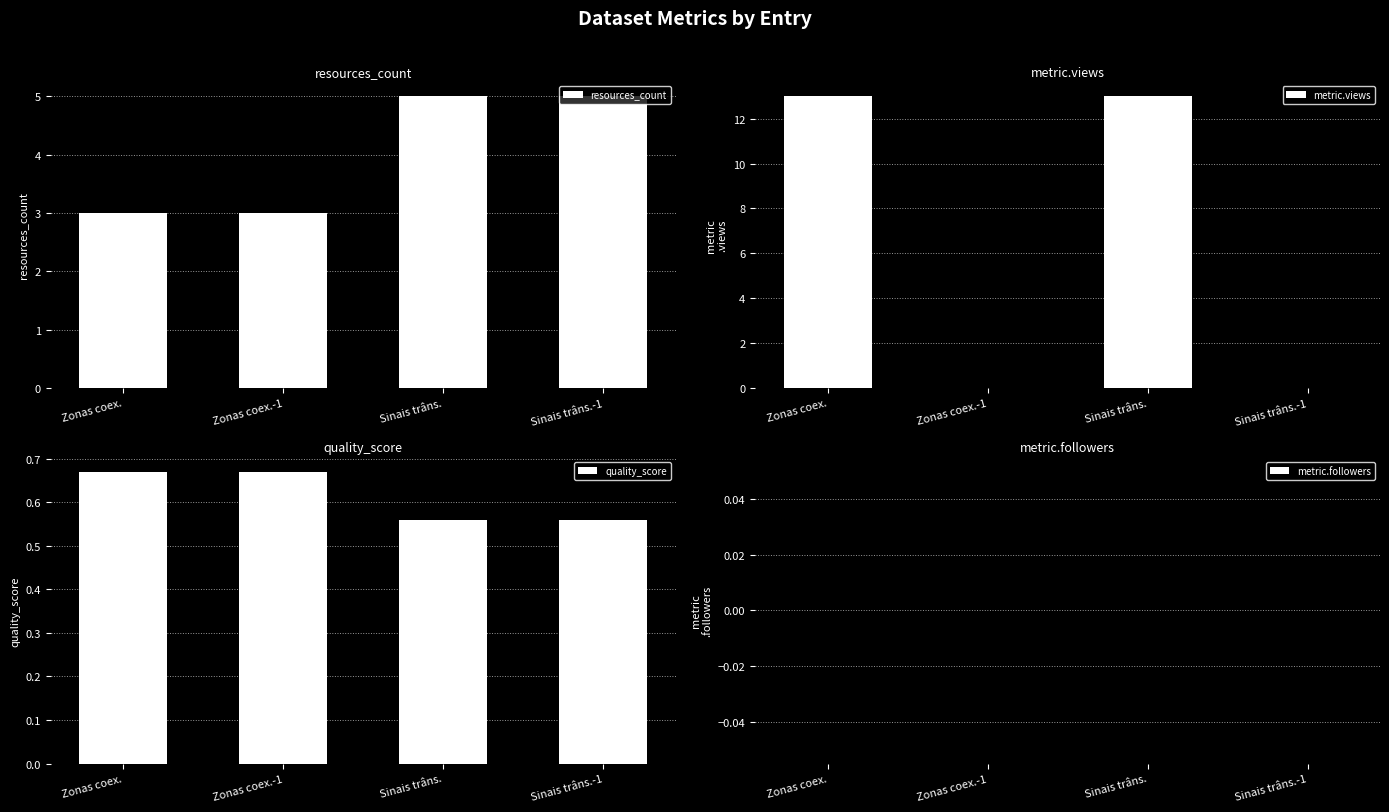

Which series changed the most between Zonas coex. and Zonas coex.-1?

metric.views